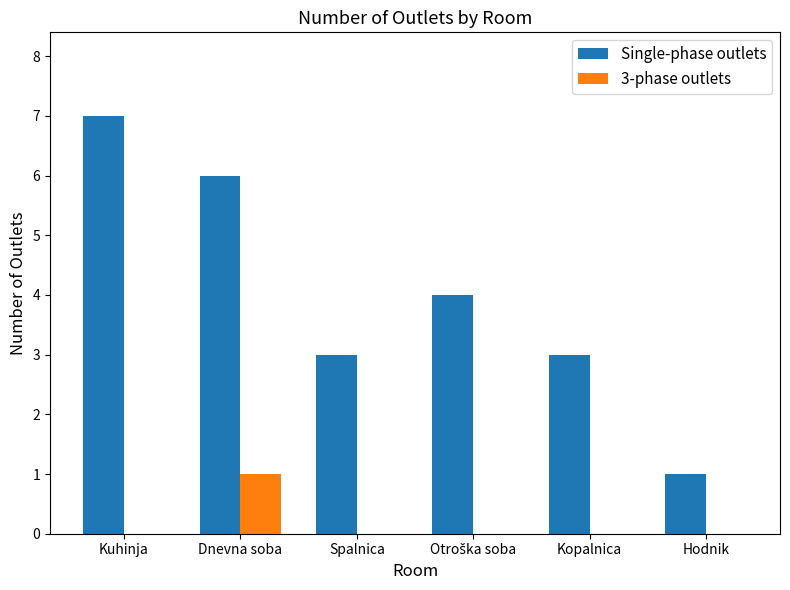

Reading right to left, extract all data points from this chart.

Single-phase outlets: 1	3	4	3	6	7
3-phase outlets: 0	0	0	0	1	0